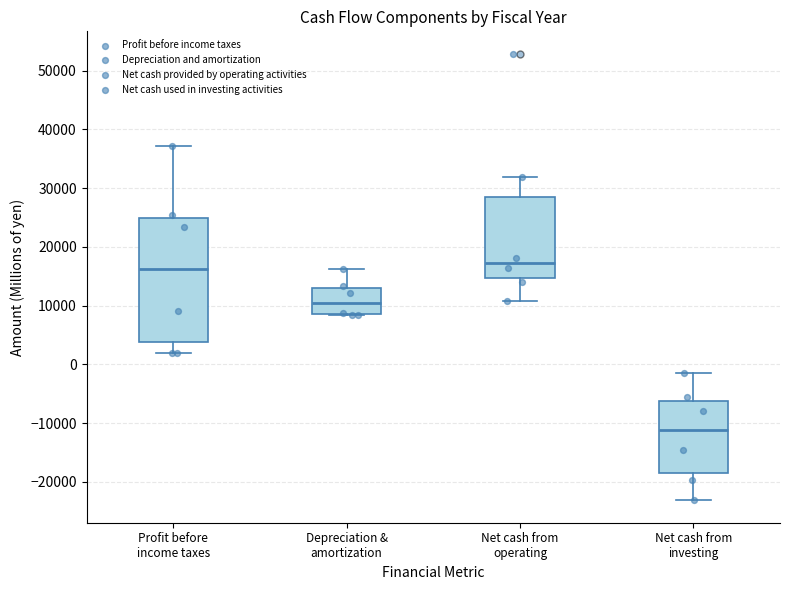

Reading left to right, transcribe this box plot: for each box, give where its median line is, the range the box spans, and where its two whiskers end, as read against the y-axis. The values are not printed on the chart, so give them approximately, as read against the axis.

Profit before income taxes: median 16000, box 4000 to 25000, whiskers 2000 to 37000
Depreciation & amortization: median 10000, box 9000 to 13000, whiskers 8000 to 16000
Net cash from operating: median 17000, box 15000 to 28000, whiskers 11000 to 32000
Net cash from investing: median -11000, box -18000 to -6000, whiskers -23000 to -1000